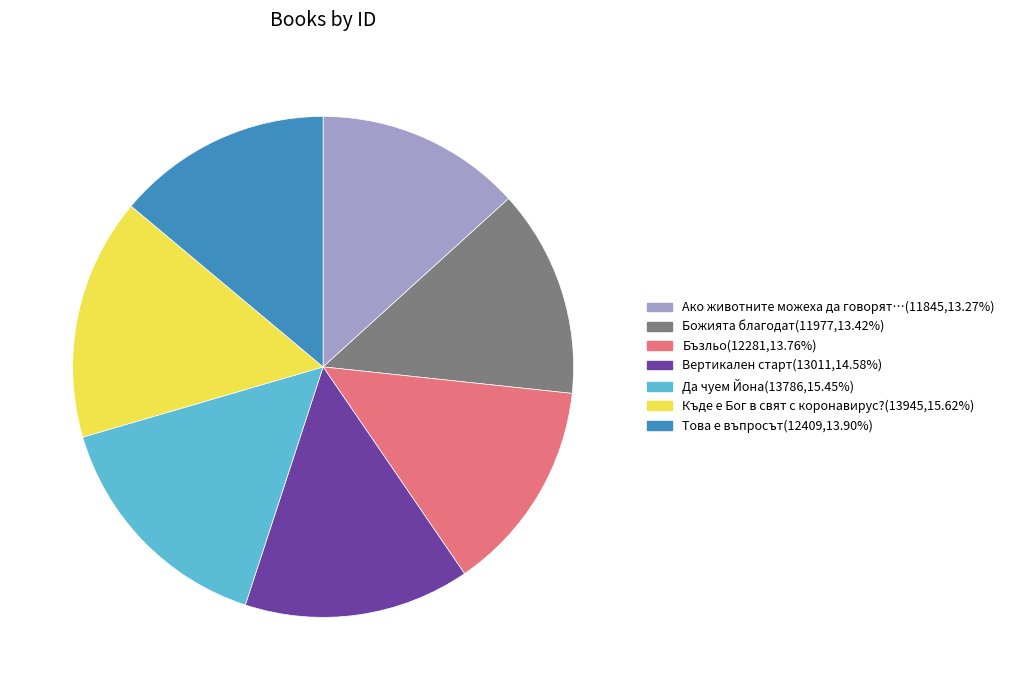

Is it true that Вертикален старт is 28% of the pie?

False